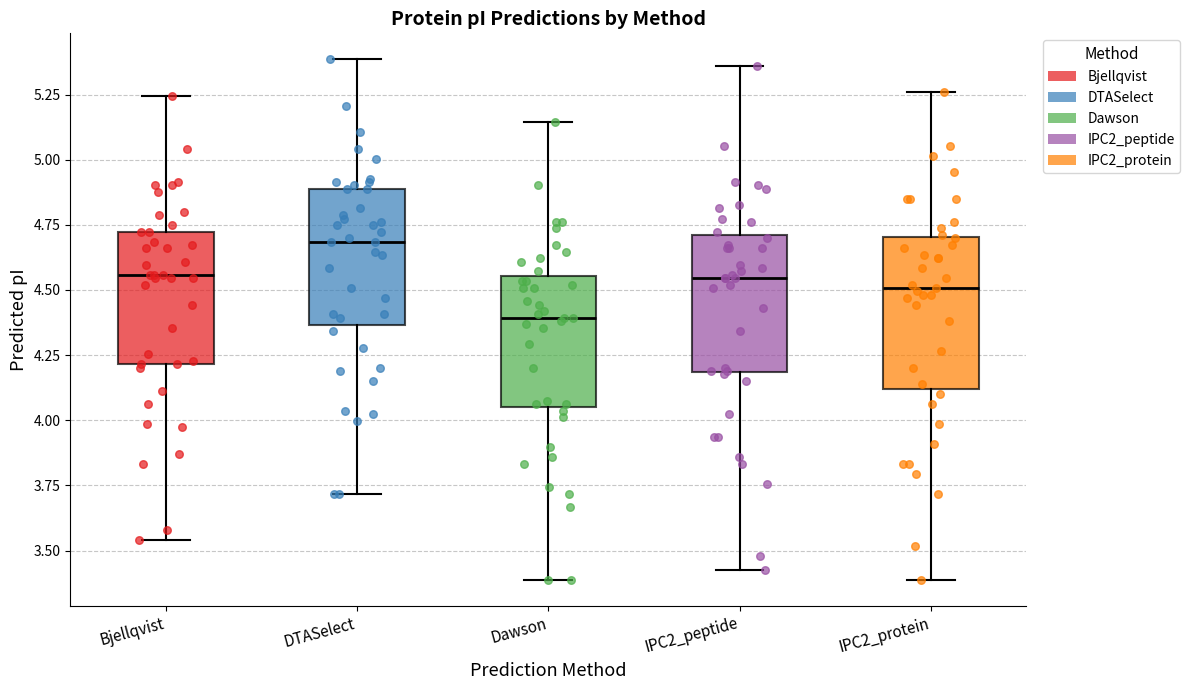

Which box is the tallest, from its lower edge to its upper edge?

IPC2_protein